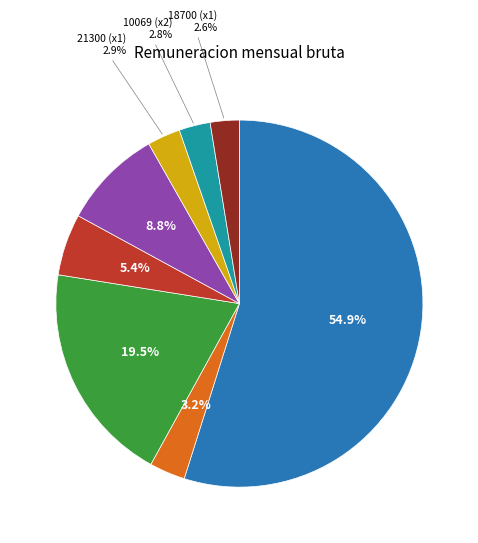

Is there a majority slice in this chart?

Yes